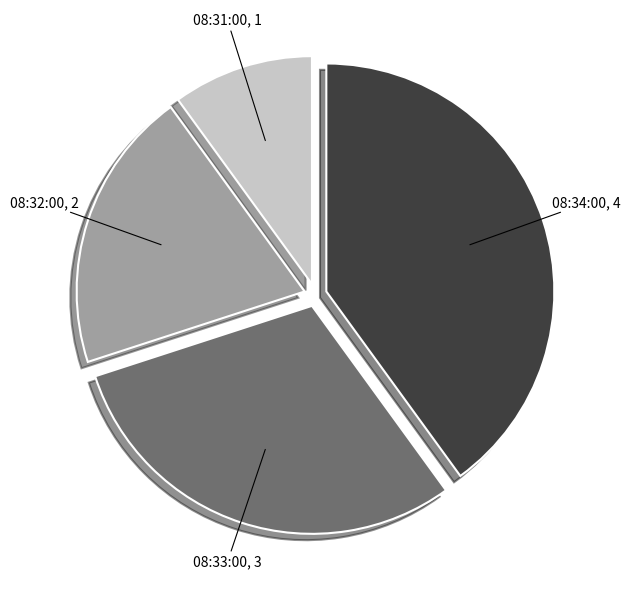

Is there any slice that represents more than half of the pie?

No